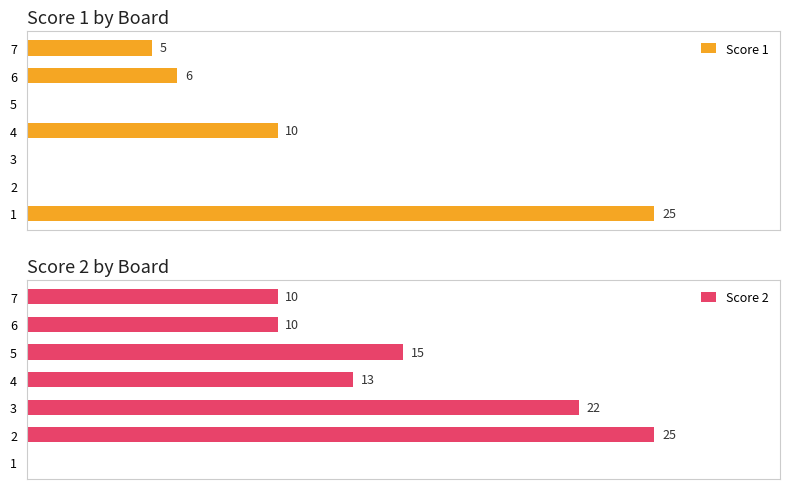

Are the bars grouped side by side (vs. stacked)?

Yes